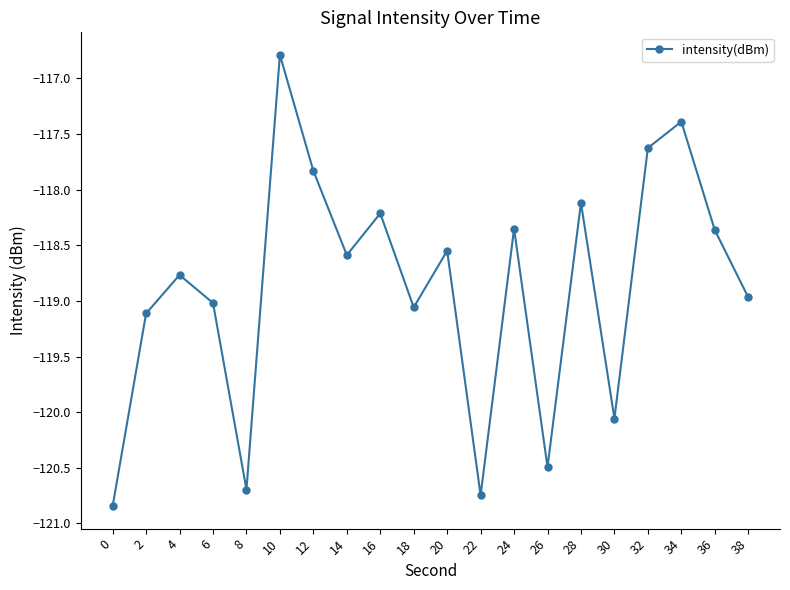

How many lines are shown in the chart?

1